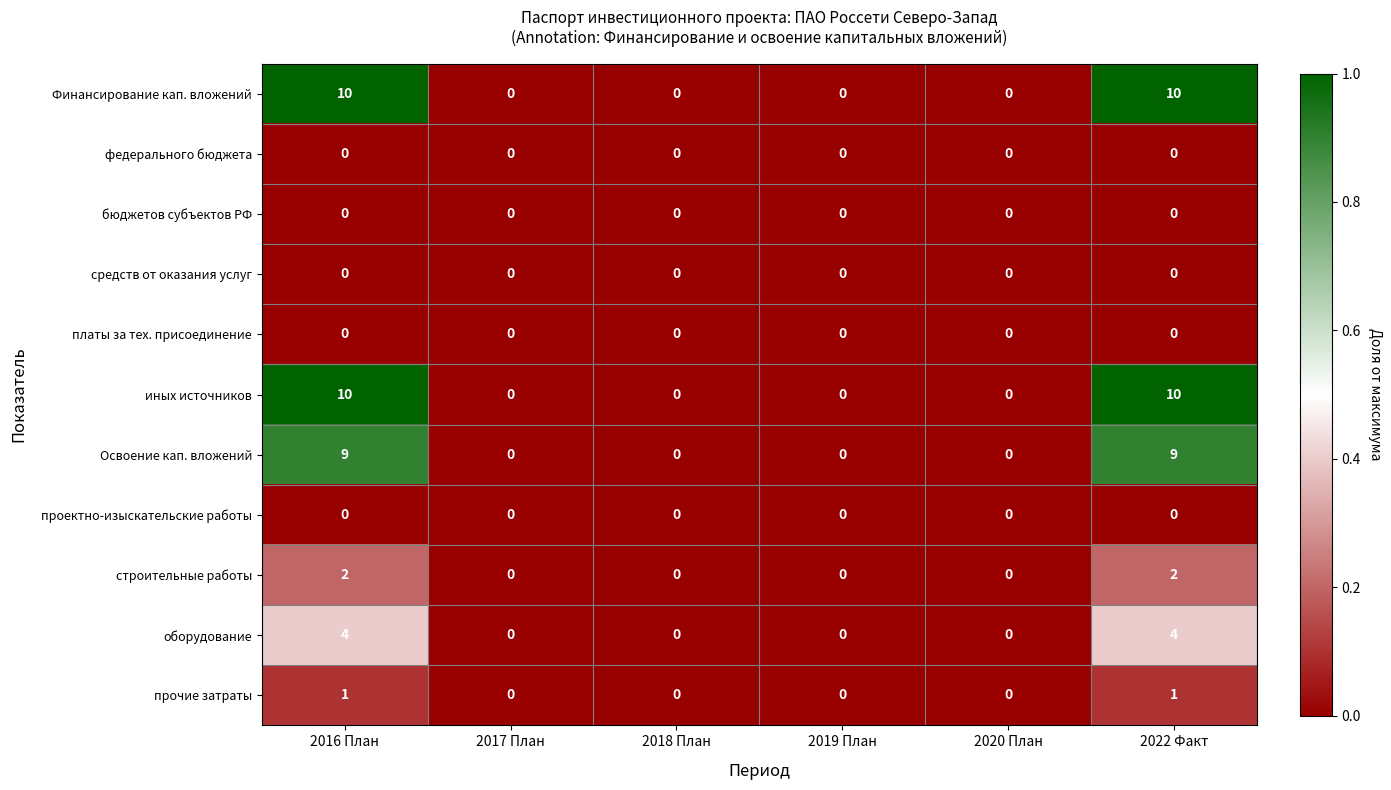

What is the difference between the maximum and second lowest values in the иных источников series?

10